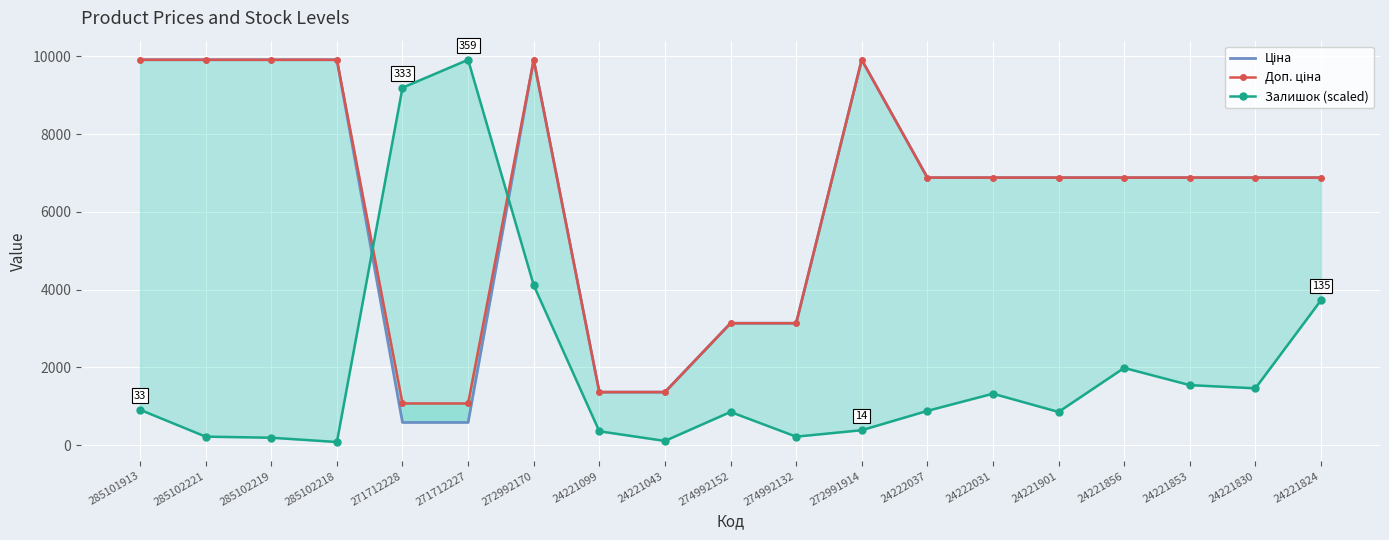

How many data points does each series have?

19